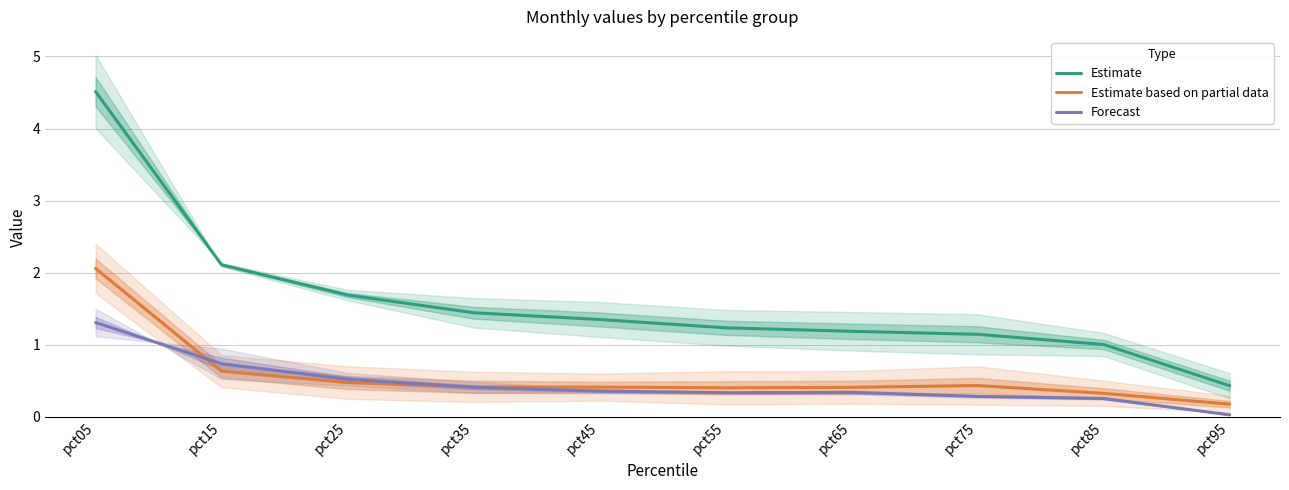

Which series has the widest spread of values?

Estimate